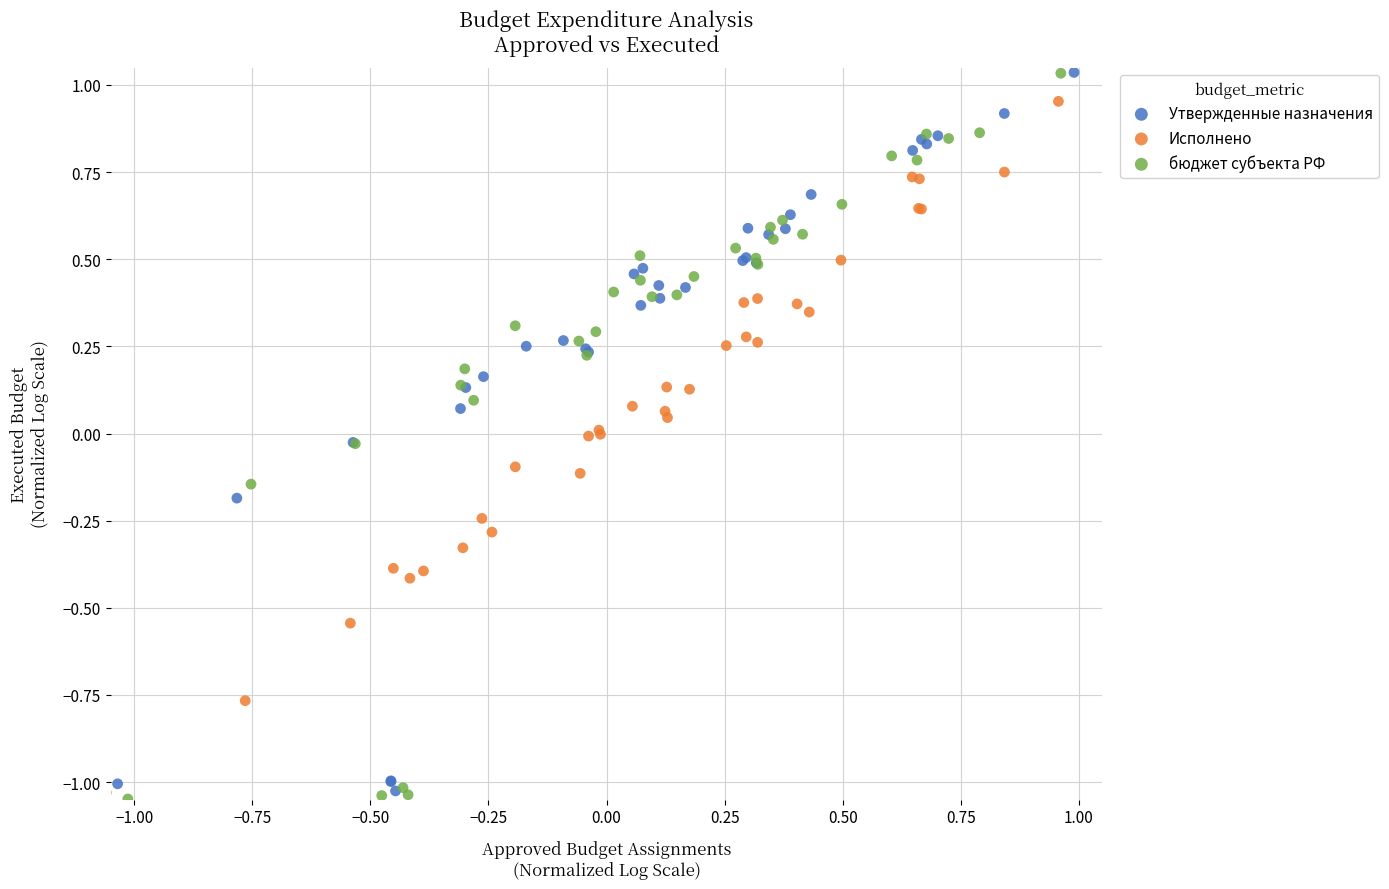

Which series has the widest spread of Y values?

бюджет субъекта РФ